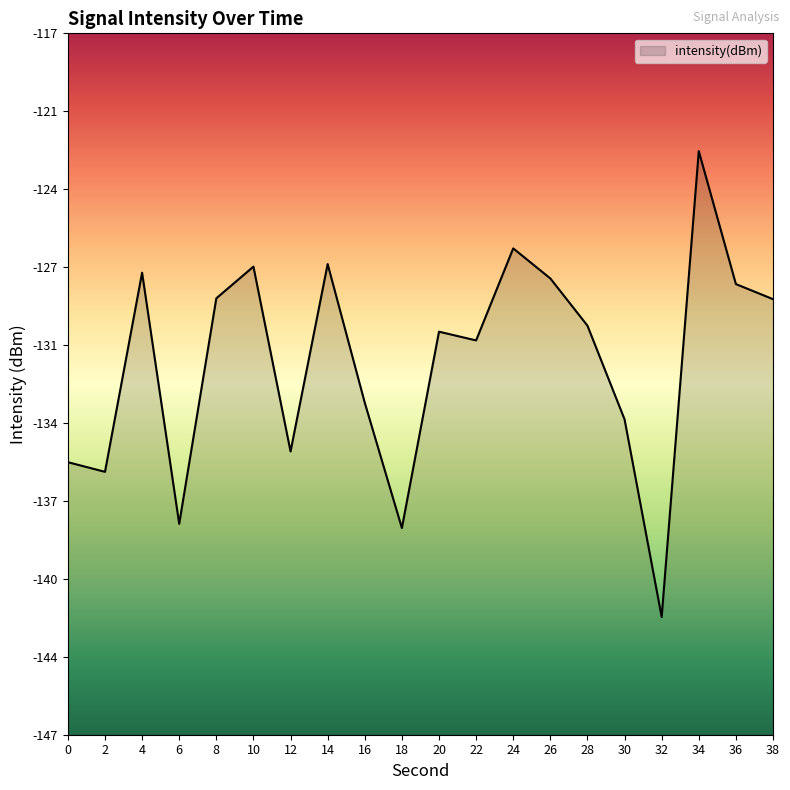

At which category does the data reach its first local peak?

4